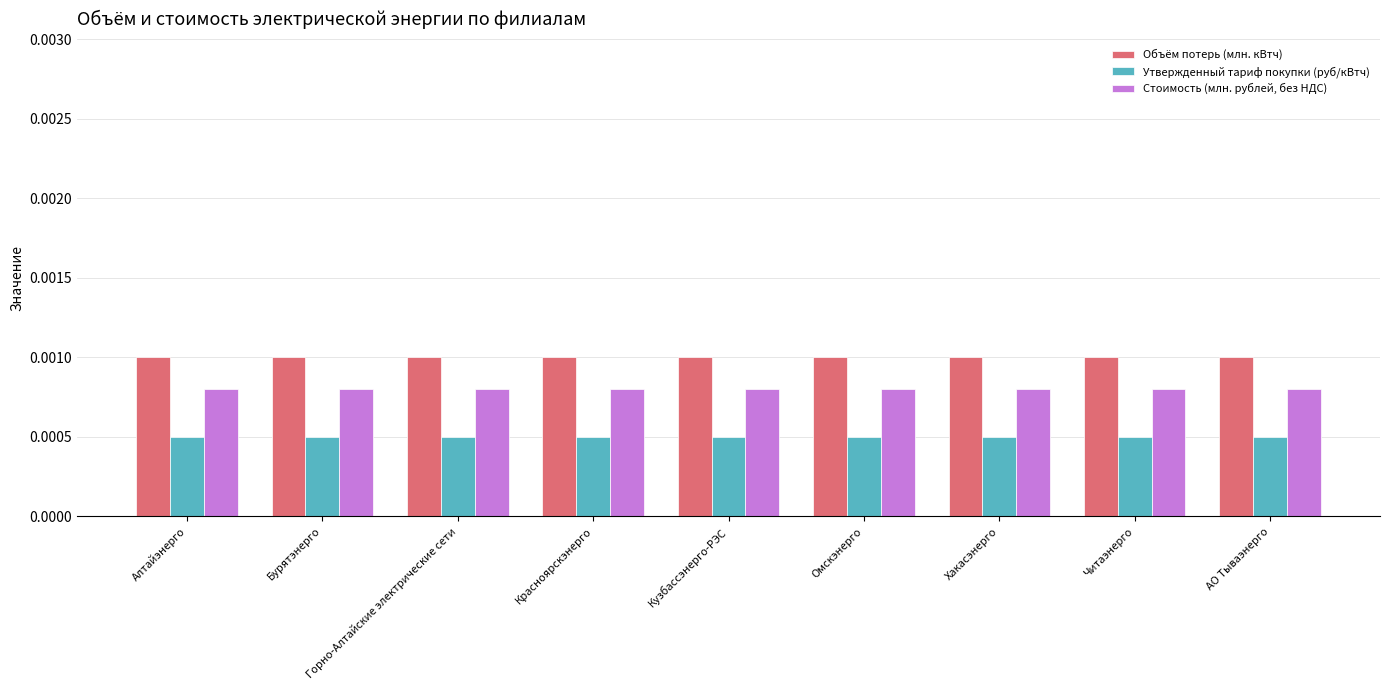

Which series has the largest total across all categories?

Объём потерь (млн. кВтч)